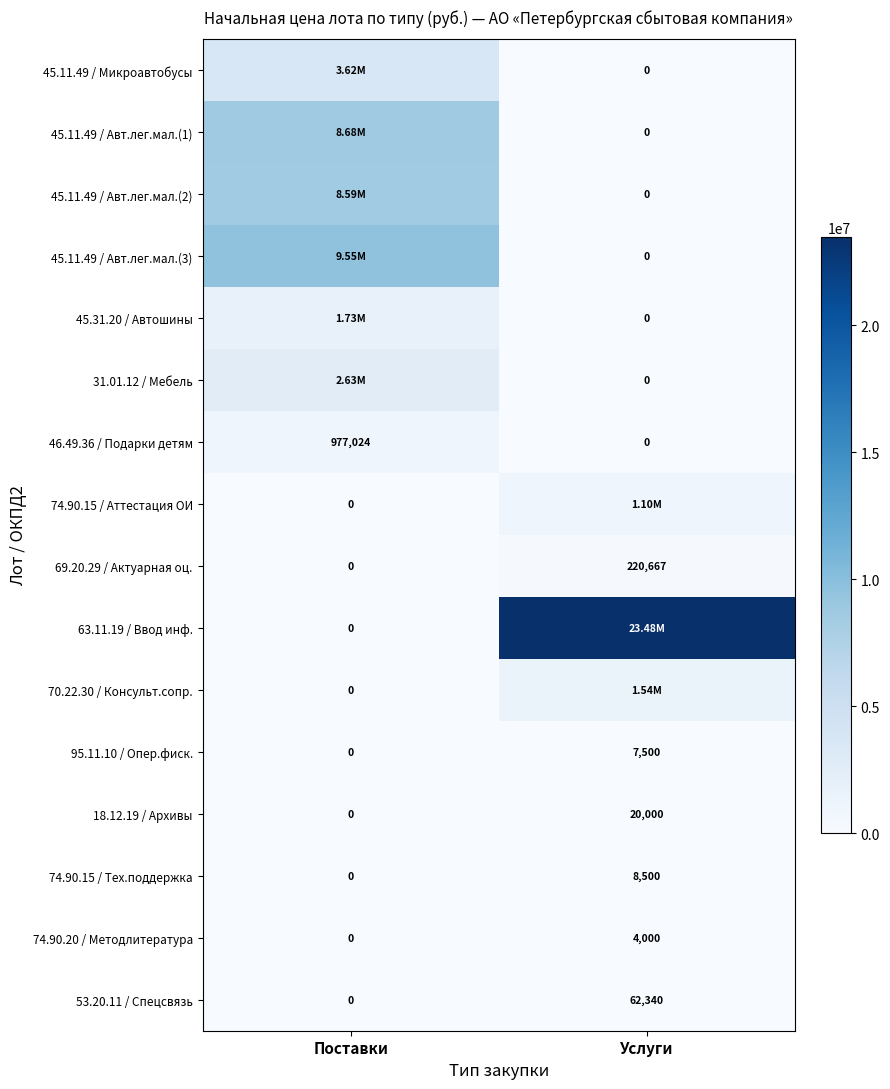

At which label does 74.90.20 / Методлитература reach its peak?

Услуги